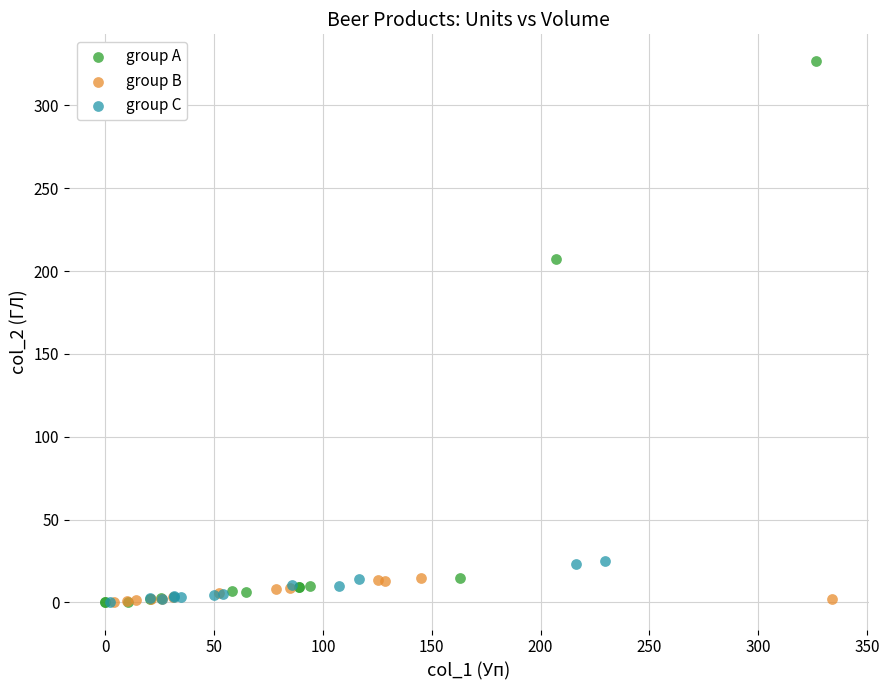

Which series has the largest Y range (max minus min)?

group A